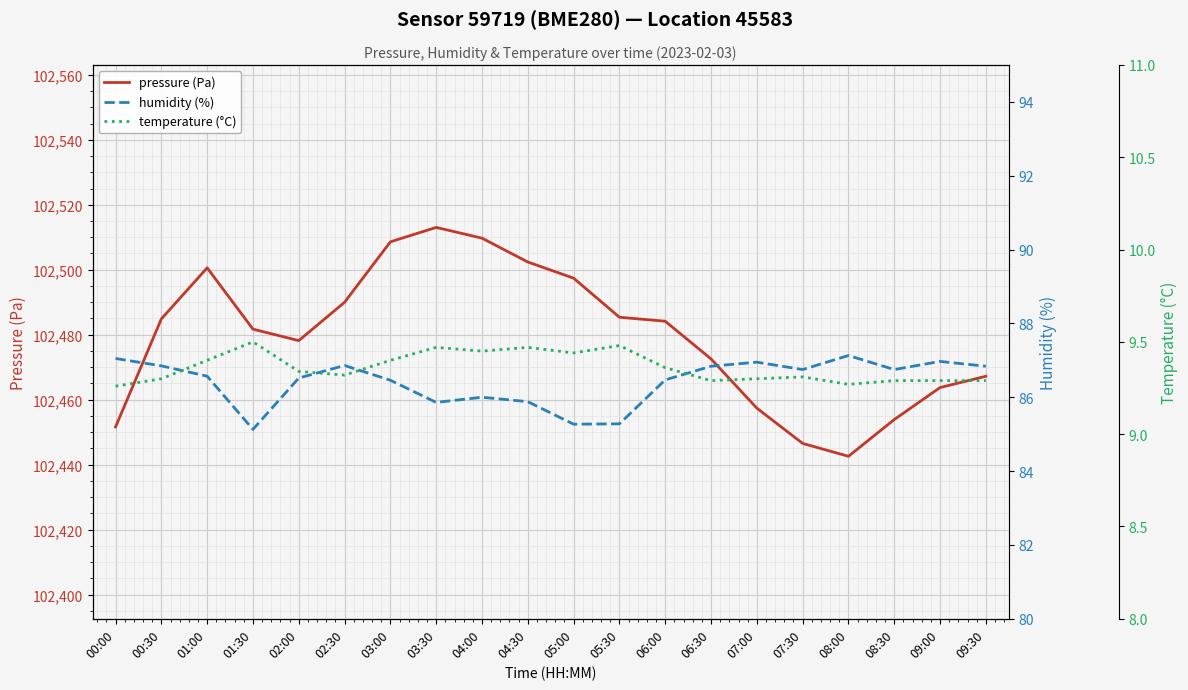

True or false: temperature (°C) has more than 2 points higher than both neighbors.

True